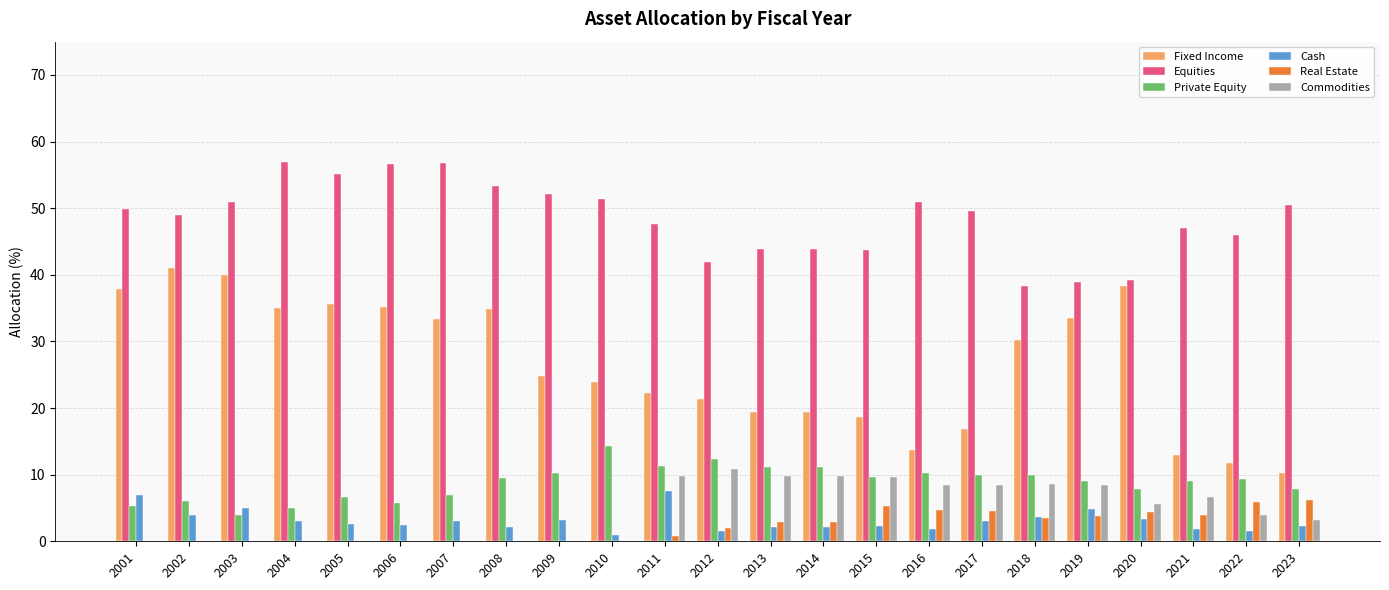

What is the highest value of the Cash series?

7.6